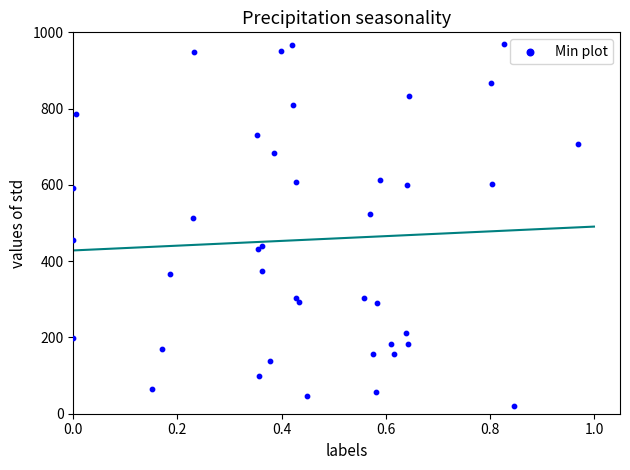

What Y value in the scatter plot is closest to 495?

514.2